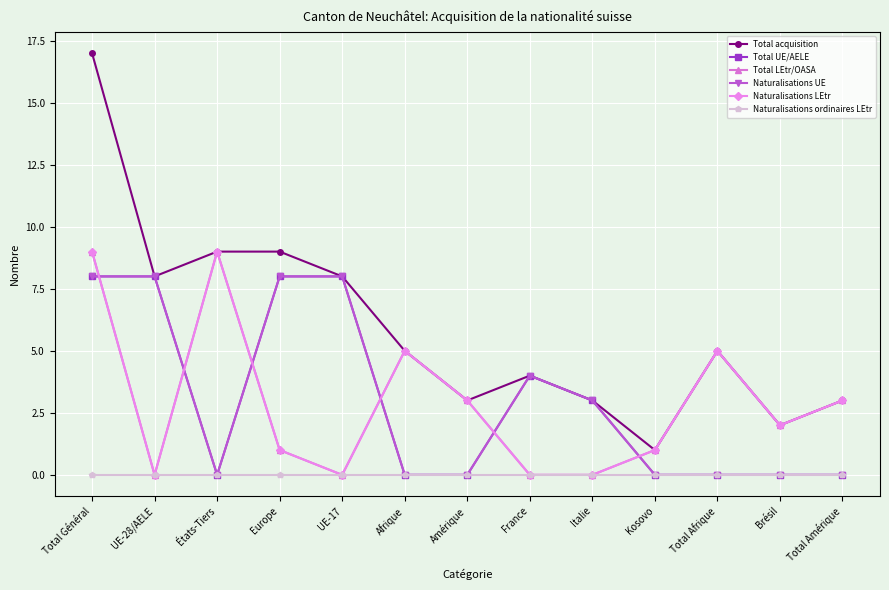

Rank the categories by Total UE/AELE value from highest to lowest.

Total Général, UE-28/AELE, Europe, UE-17, France, Italie, États-Tiers, Afrique, Amérique, Kosovo, Total Afrique, Brésil, Total Amérique